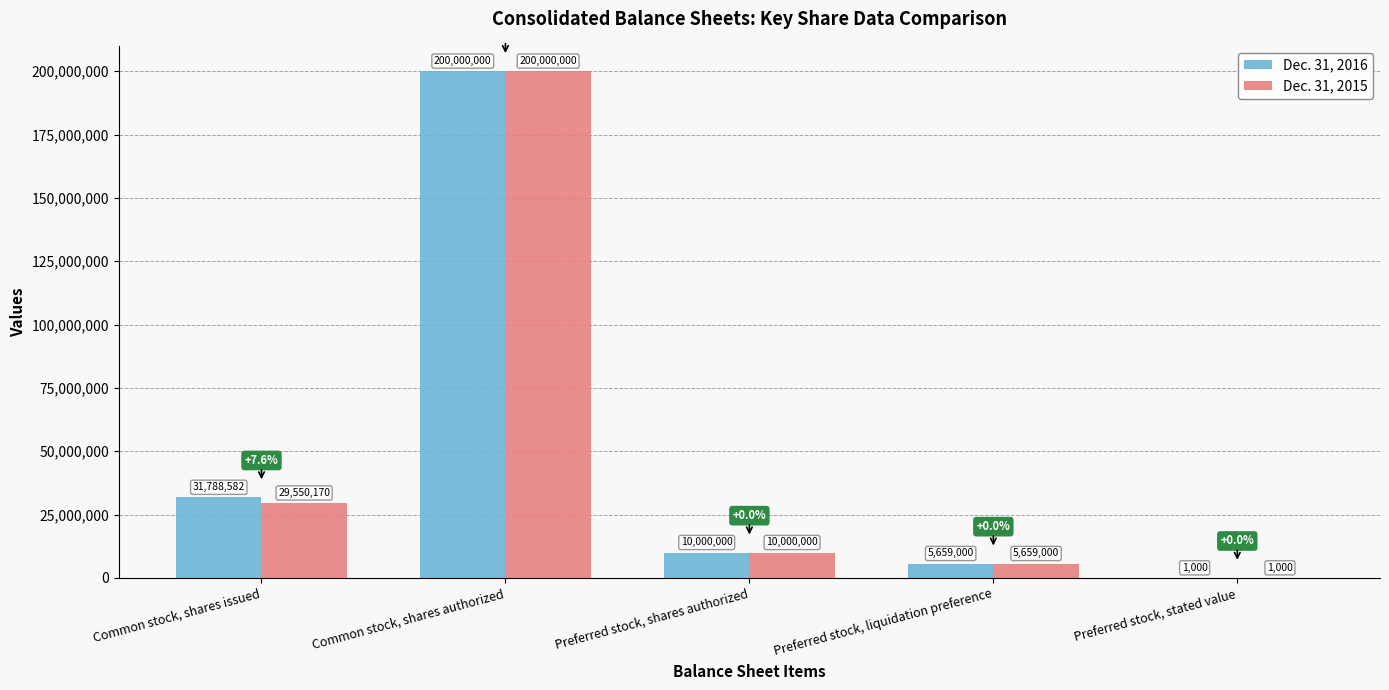

What value does the Dec. 31, 2015 series have at Preferred stock, shares authorized, to the nearest 100?

10000000